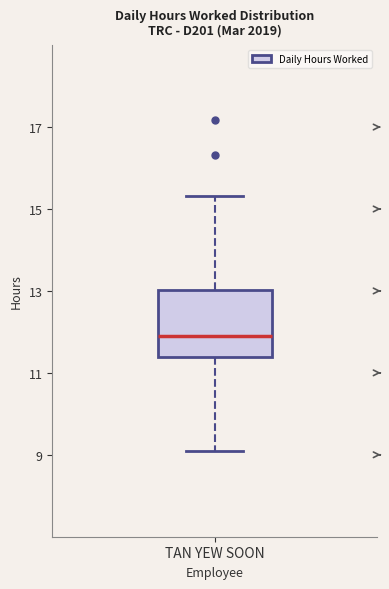

Where does the upper whisker of the box for TAN YEW SOON end on the y-axis? The values are not printed on the chart, so give them approximately, as read against the axis.

15.4